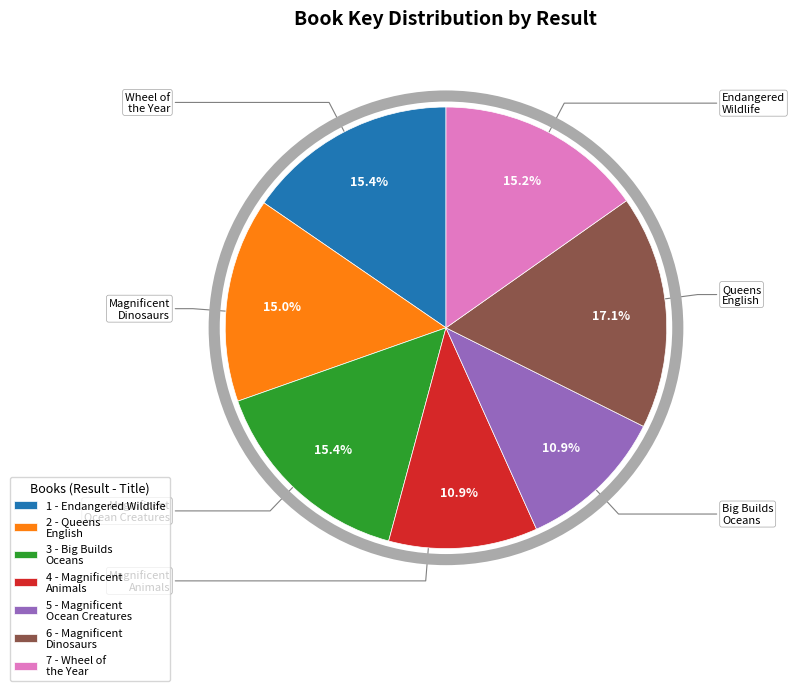

Which slice is the largest?

6 - Magnificent Dinosaurs